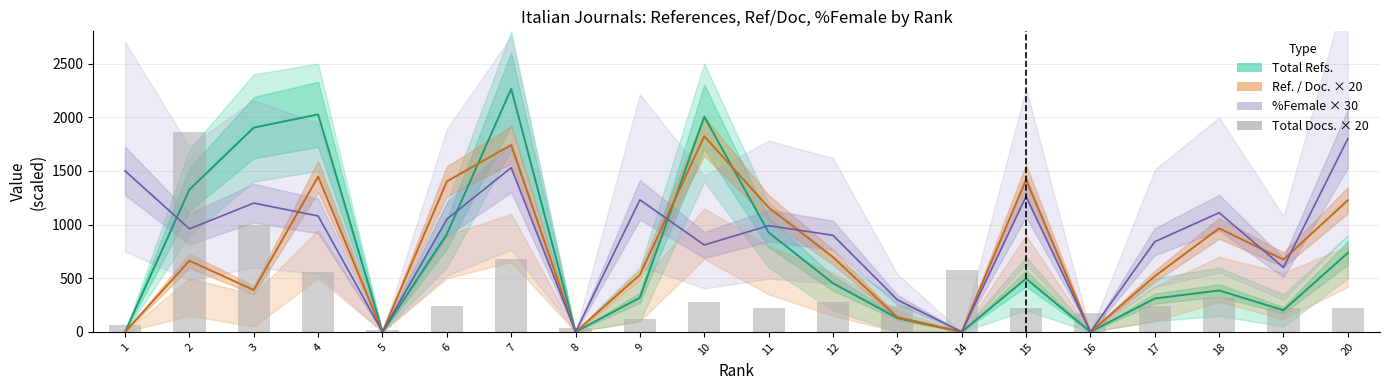

Does the chart contain any negative values?

No